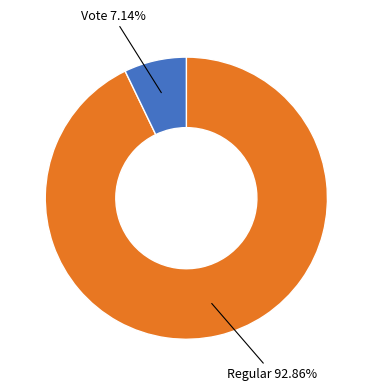

True or false: Vote accounts for 16% of the total.

False